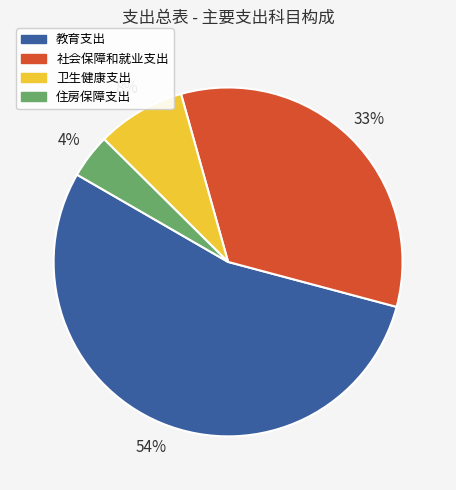

To the nearest percent, what percentage of the pie is 社会保障和就业支出?

33%